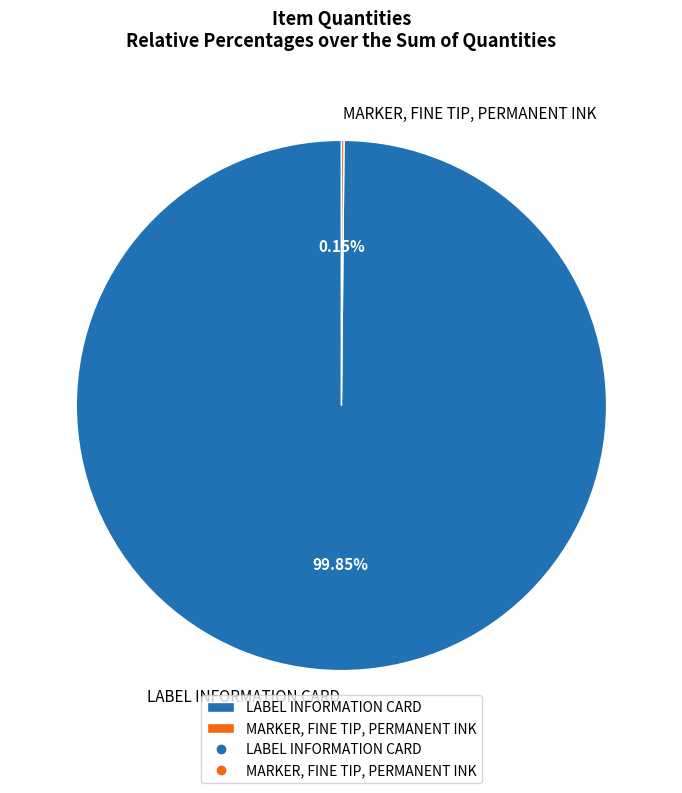

What is the majority slice?

LABEL INFORMATION CARD